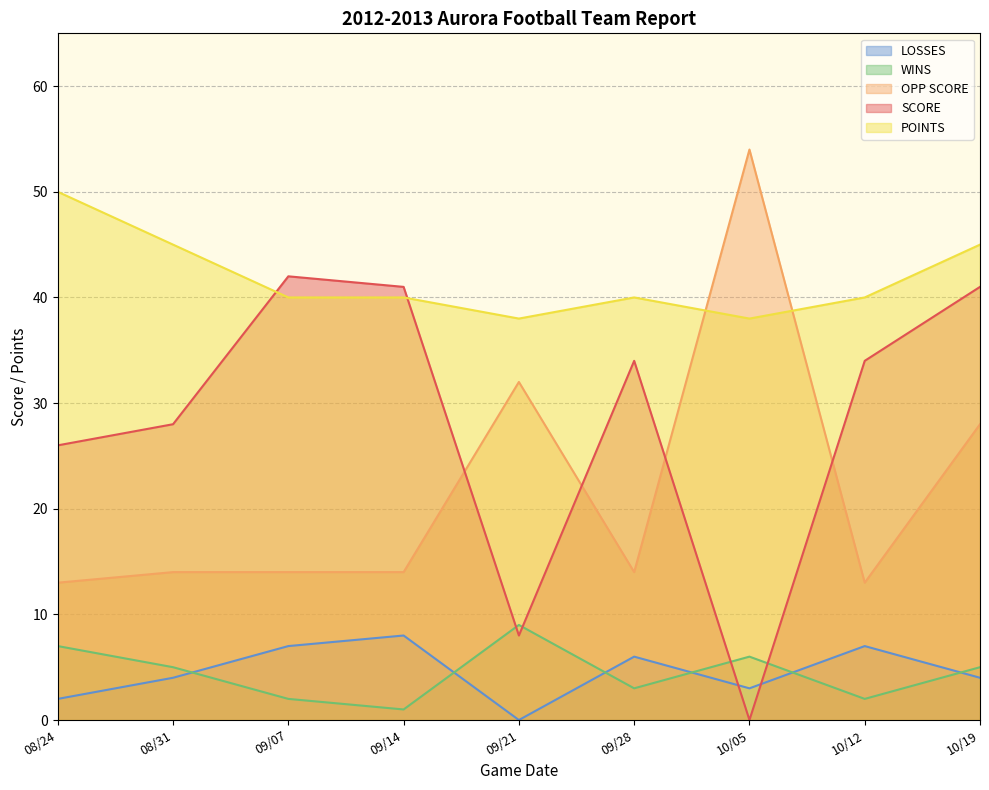

The SCORE series shows 41 at 10/19. True or false?

True